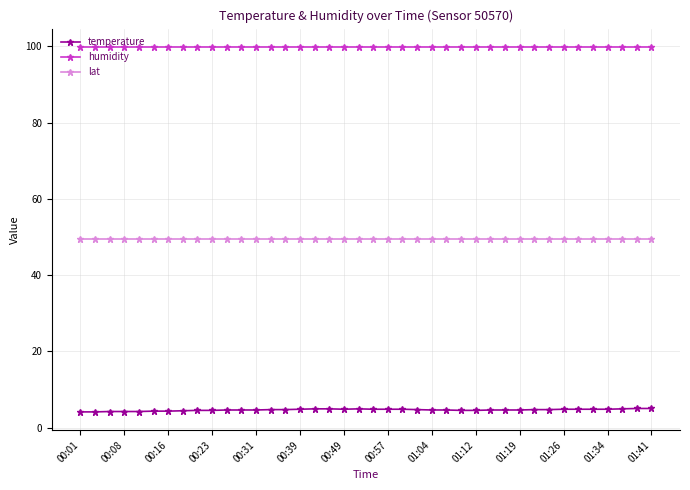

Rank the series by their maximum value, from highest to lowest.

humidity, lat, temperature